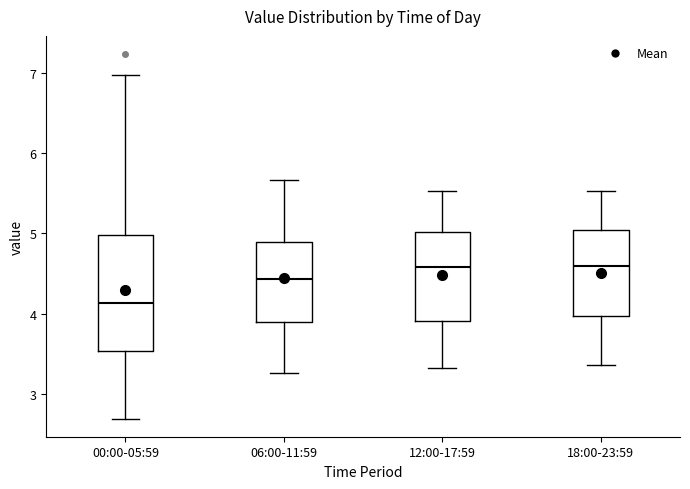

Reading left to right, read every box against the y-axis: the position of its median line, the range the box covers, and the ends of its whiskers. The values are not printed on the chart, so give them approximately, as read against the axis.

00:00-05:59: median 4.1, box 3.5 to 5.0, whiskers 2.7 to 7.0
06:00-11:59: median 4.4, box 3.9 to 4.9, whiskers 3.3 to 5.7
12:00-17:59: median 4.6, box 3.9 to 5.0, whiskers 3.3 to 5.5
18:00-23:59: median 4.6, box 4.0 to 5.0, whiskers 3.4 to 5.5